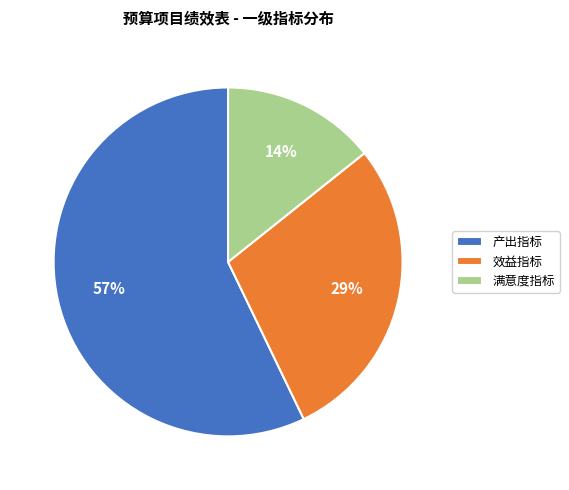

Which category accounts for the majority?

产出指标